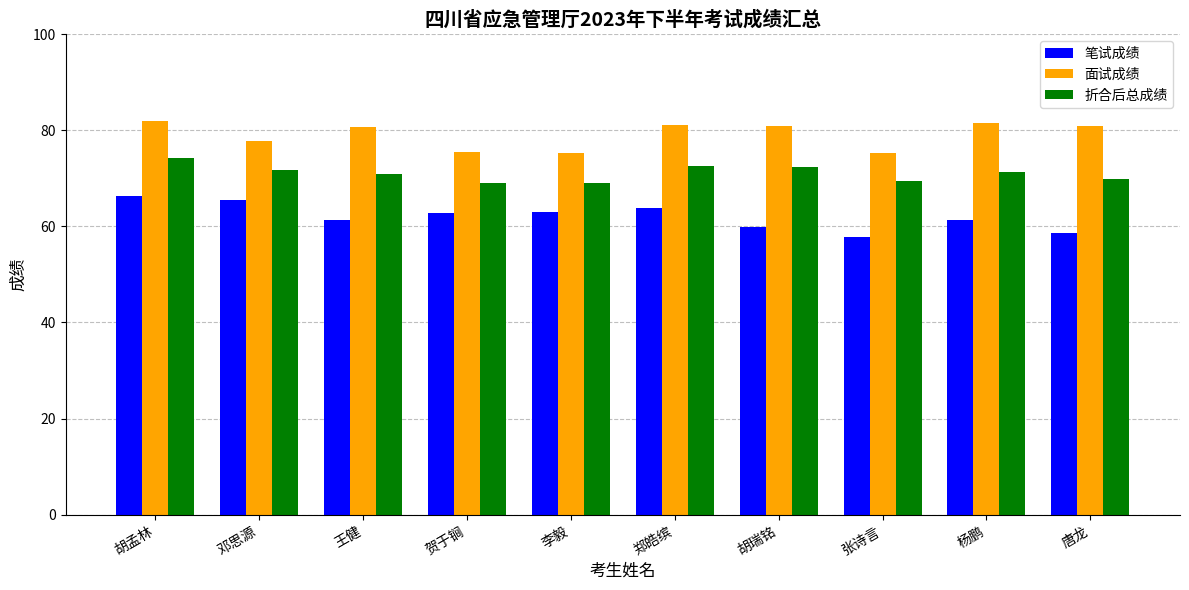

What is the difference between the second highest and minimum values in the 面试成绩 series?

6.2